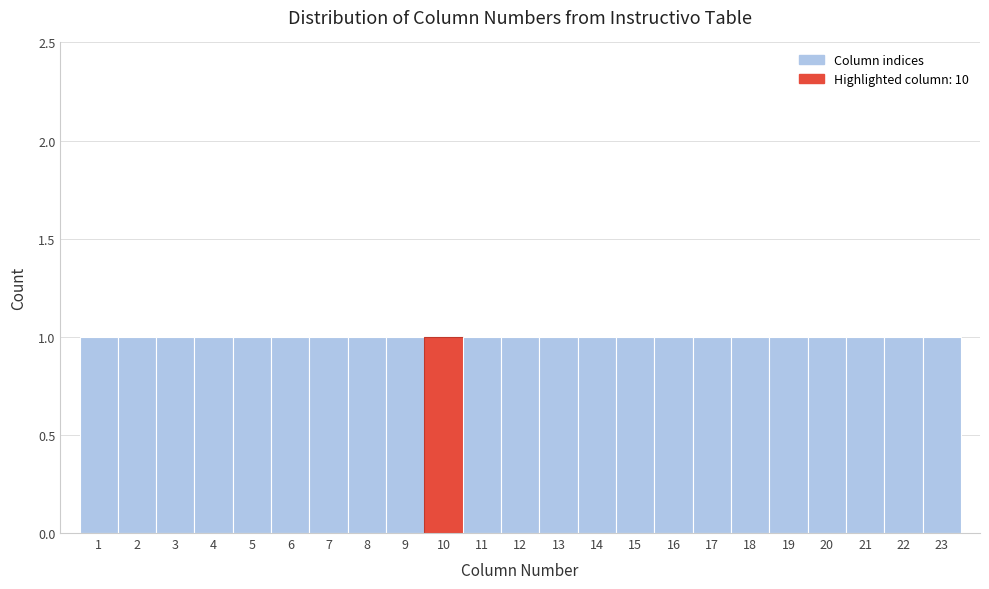

Reading left to right, list every bar in this chart as the range it spans on the x-axis followed by its height. The values are not printed on the chart, so give them approximately, as read against the axis.

0.5 to 1.5: 1
1.5 to 2.5: 1
2.5 to 3.5: 1
3.5 to 4.5: 1
4.5 to 5.5: 1
5.5 to 6.5: 1
6.5 to 7.5: 1
7.5 to 8.5: 1
8.5 to 9.5: 1
9.5 to 10.5: 1
10.5 to 11.5: 1
11.5 to 12.5: 1
12.5 to 13.5: 1
13.5 to 14.5: 1
14.5 to 15.5: 1
15.5 to 16.5: 1
16.5 to 17.5: 1
17.5 to 18.5: 1
18.5 to 19.5: 1
19.5 to 20.5: 1
20.5 to 21.5: 1
21.5 to 22.5: 1
22.5 to 23.5: 1